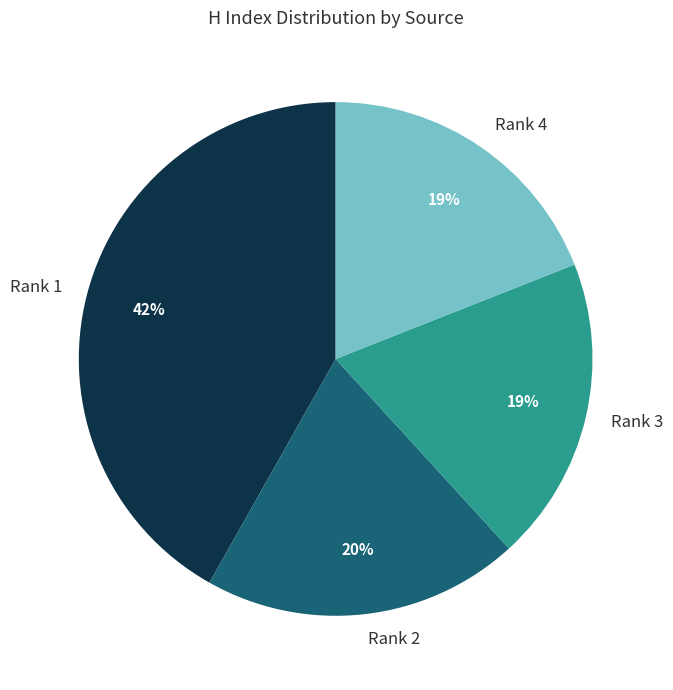

What is the largest slice in the pie chart?

Rank 1